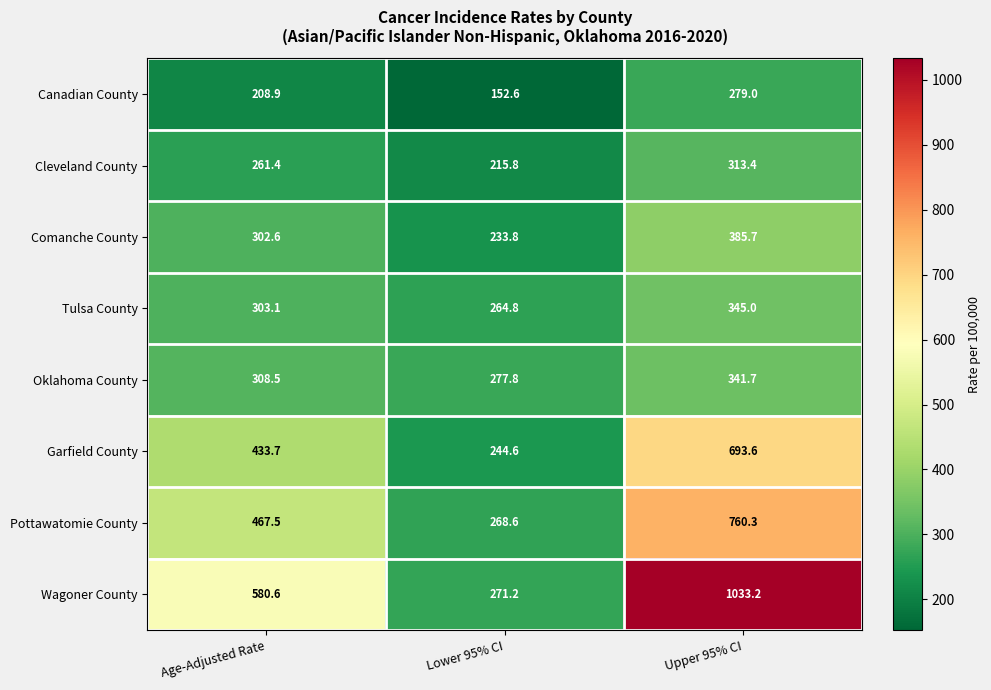

What is the approximate value of Garfield County at Age-Adjusted Rate?

433.7